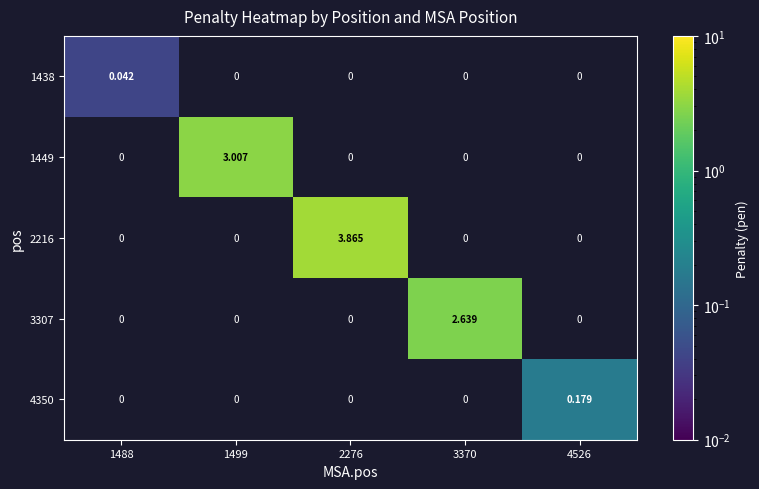

Count the number of data series in this chart.

5